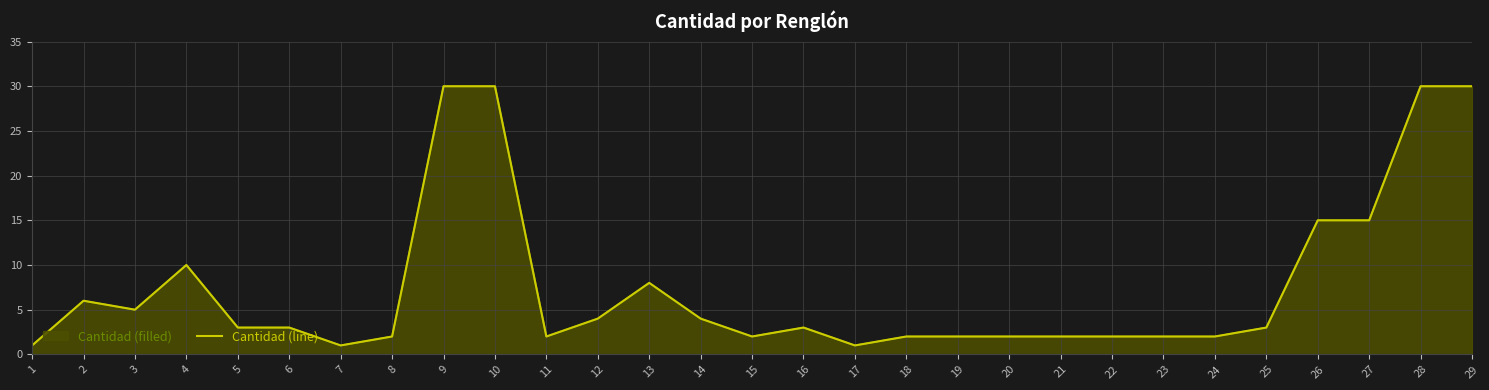

The chart shows a value of 3 at 16. True or false?

True